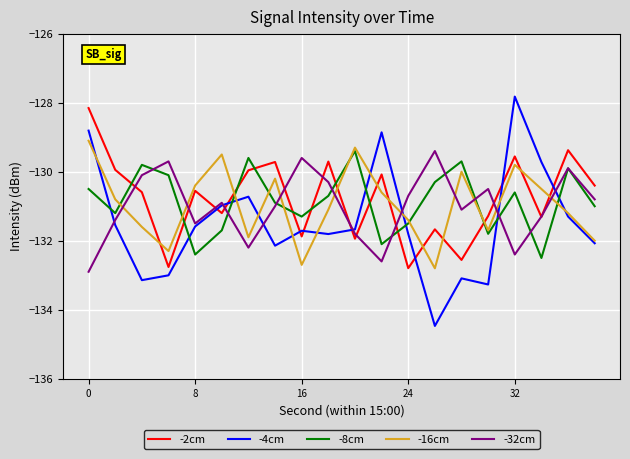

Which series has the widest spread of values?

-4cm